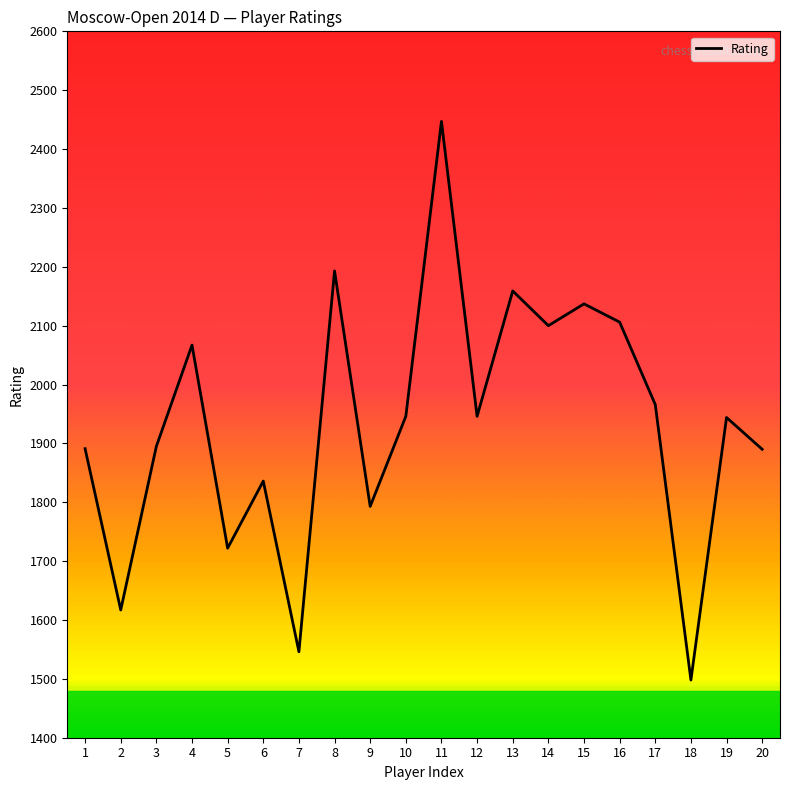

What is the greatest value displayed?

2447